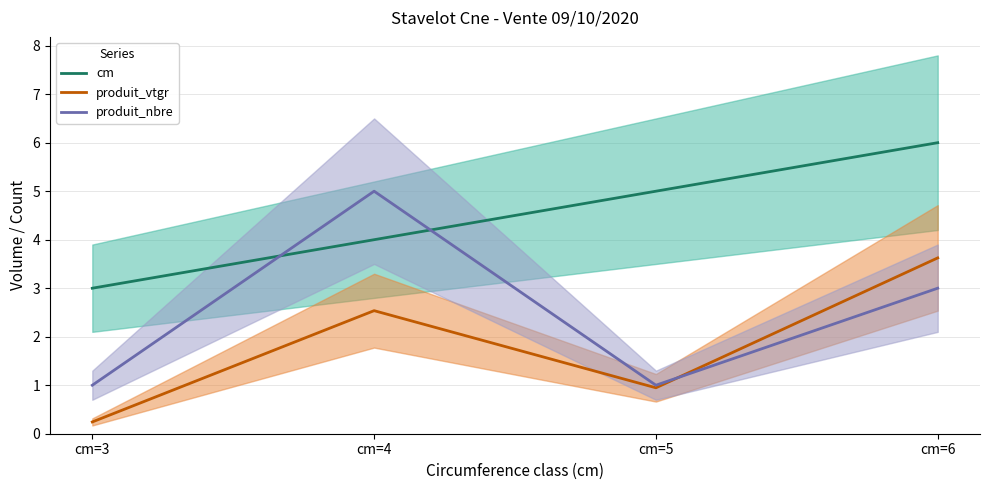

At which category is the sum across all series the highest?

cm=6